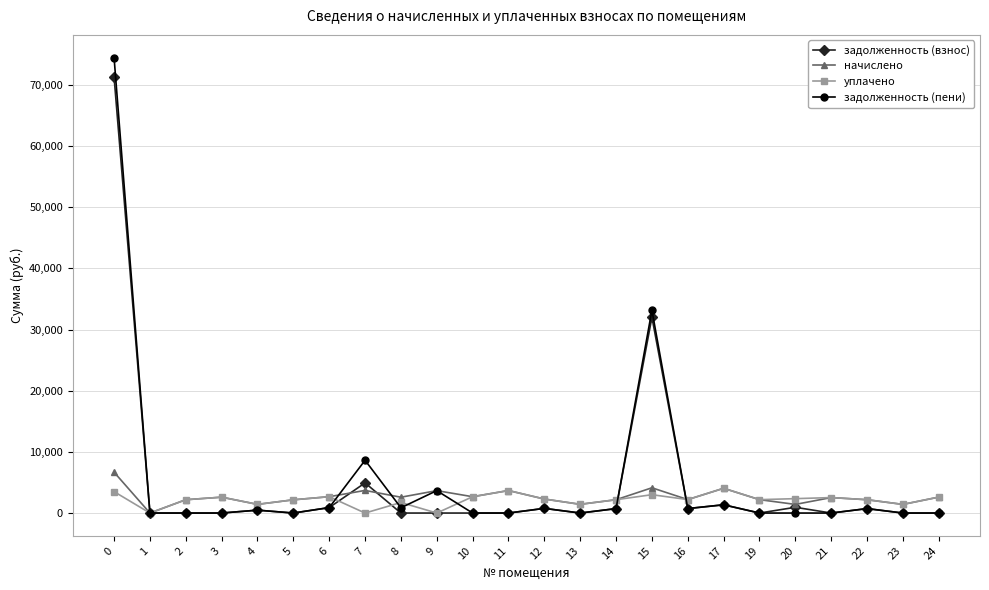

What is the sum of all уплачено values?

51021.8